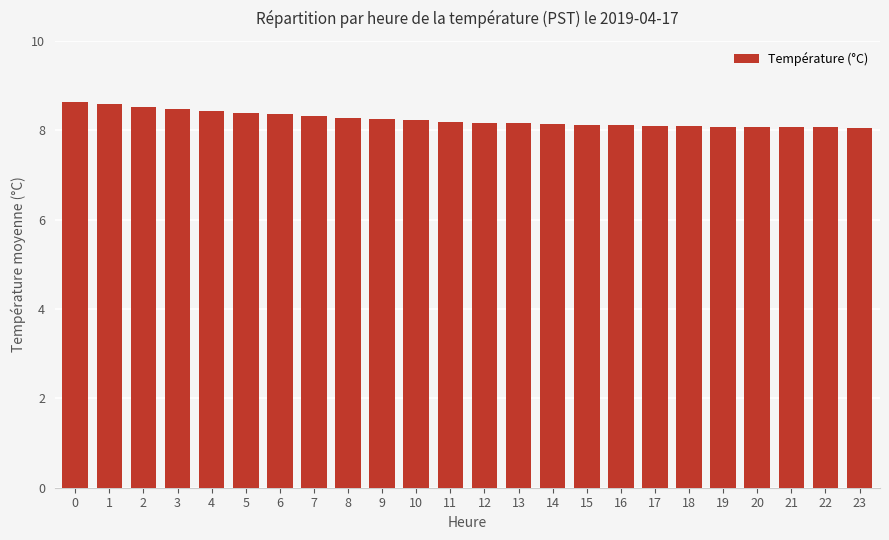

What is the maximum value shown in the chart?

8.6